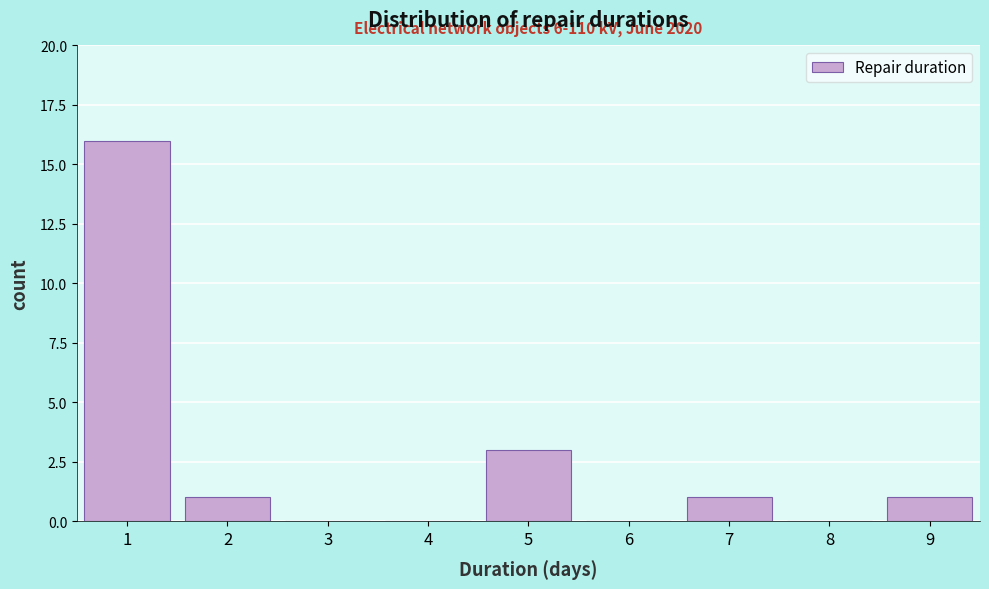

Which range on the x-axis has the tallest bar?

0.5 to 1.5